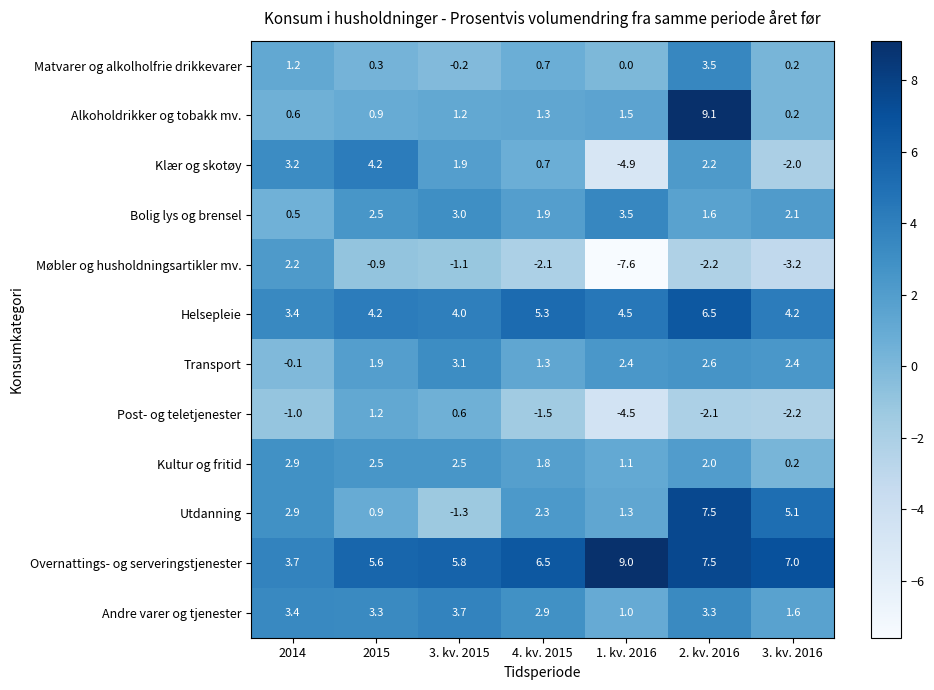

What is the total value across all series at 2014?

22.9